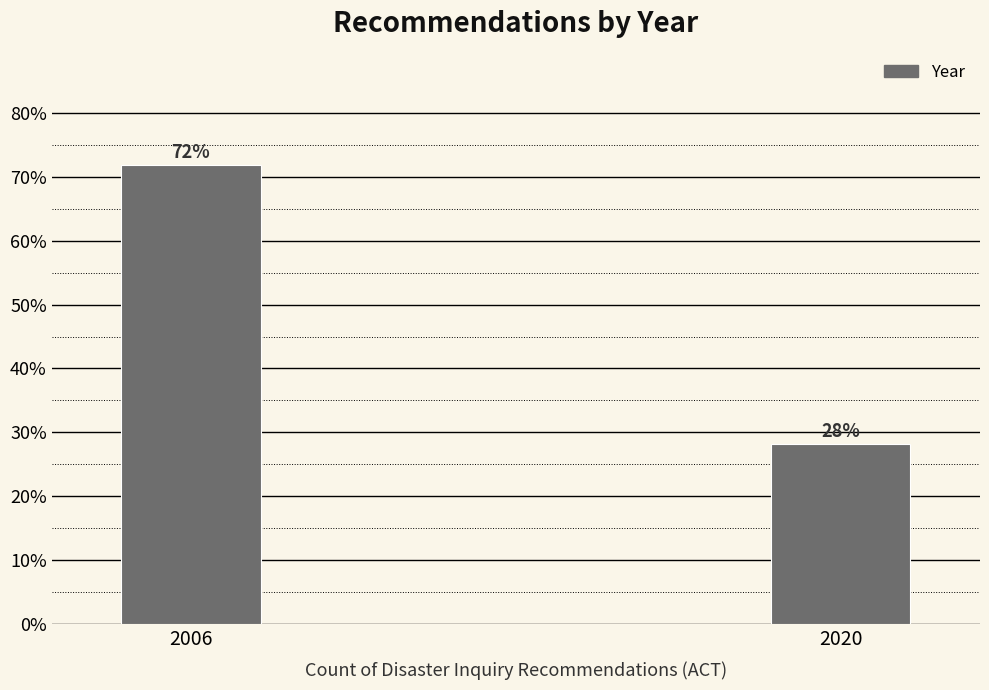

List the labels in order of value, largest first.

2006, 2020